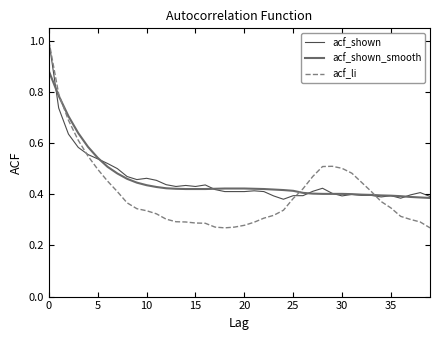

How many intersections are there between acf_shown_smooth and acf_li?

3